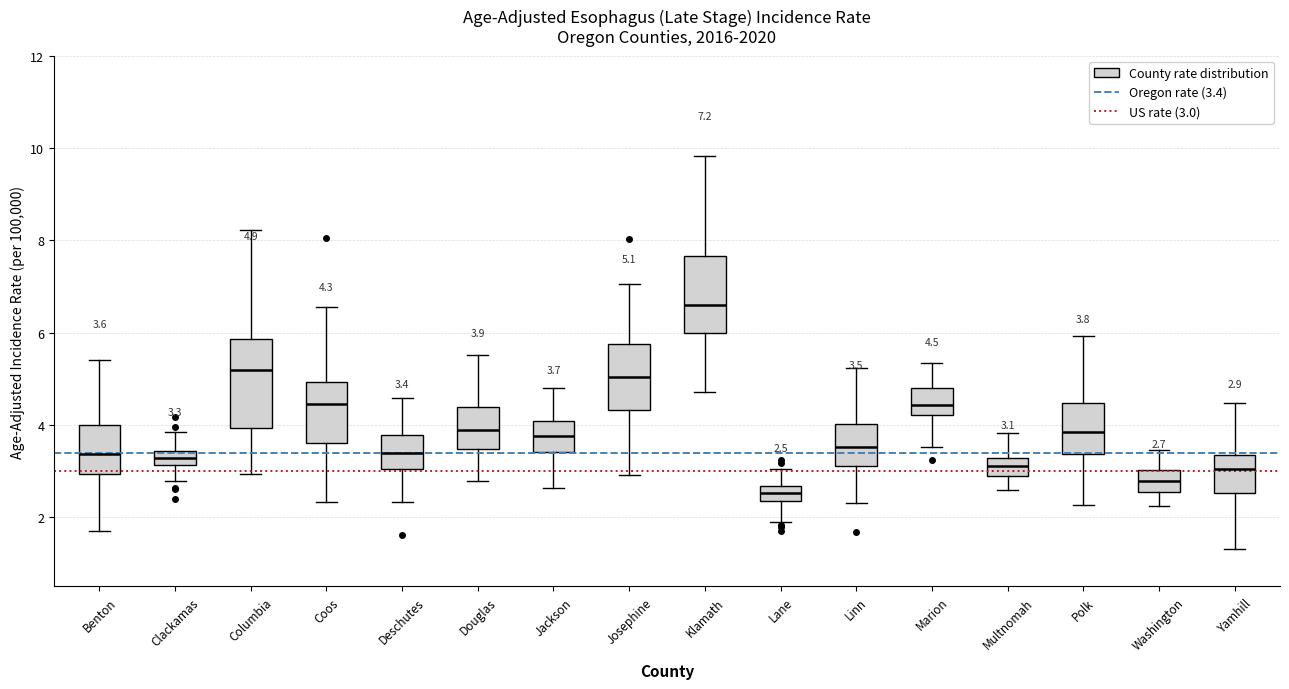

Which box is the tallest, from its lower edge to its upper edge?

Columbia